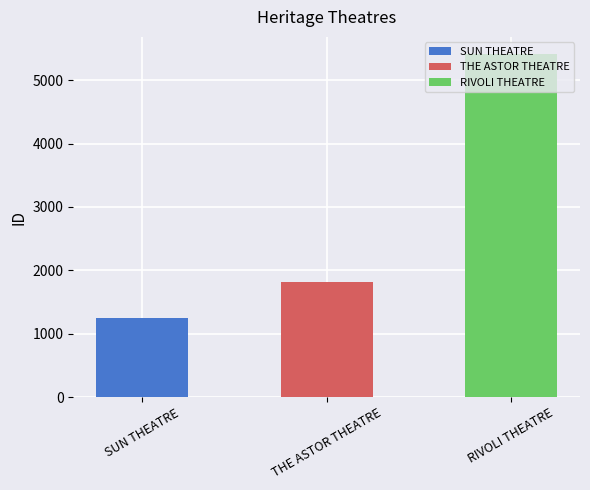

Reading right to left, list all the values displayed in this chart.

5411	1818	1255